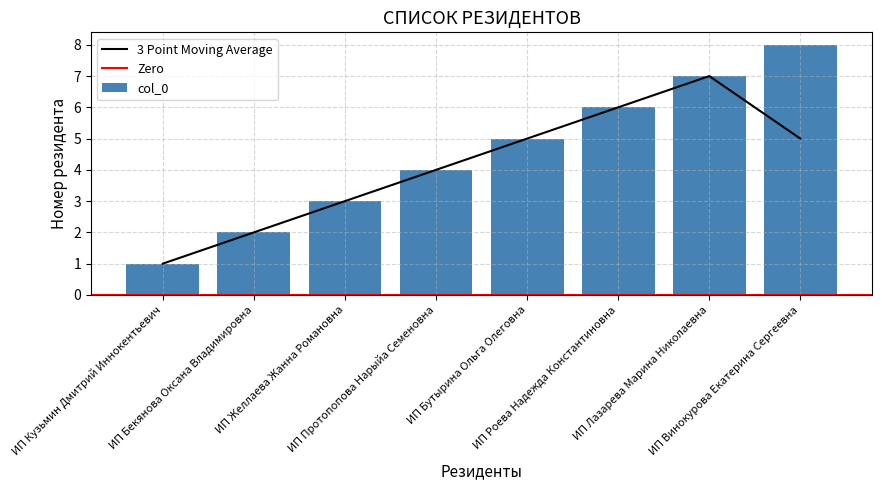

List the labels in order of value, smallest first.

ИП Кузьмин Дмитрий Иннокентьевич, ИП Бекянова Оксана Владимировна, ИП Желлаева Жанна Романовна, ИП Протопопова Нарыйа Семеновна, ИП Бутырина Ольга Олеговна, ИП Роева Надежда Константиновна, ИП Лазарева Марина Николаевна, ИП Винокурова Екатерина Сергеевна